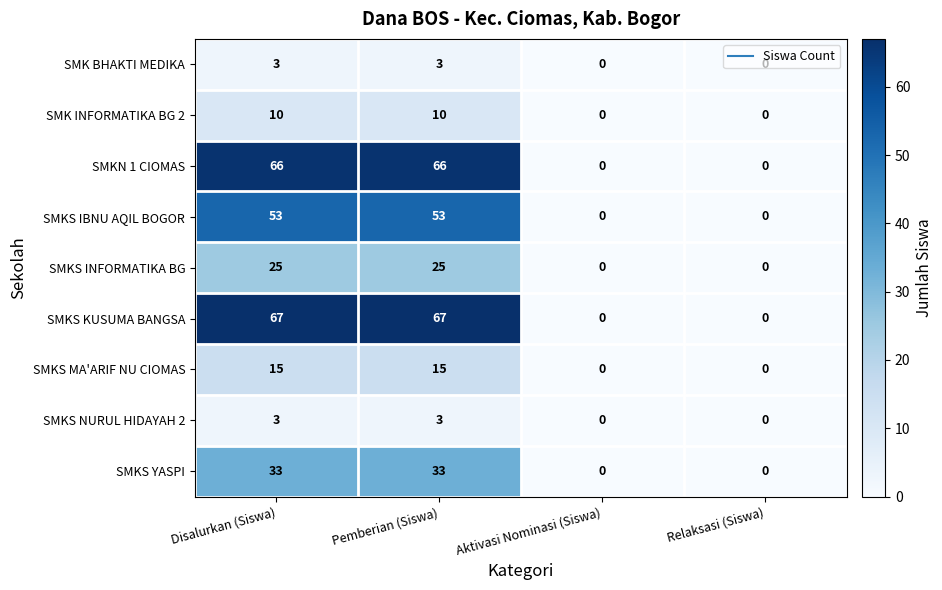

How many data points in SMKS INFORMATIKA BG are less than 25?

2